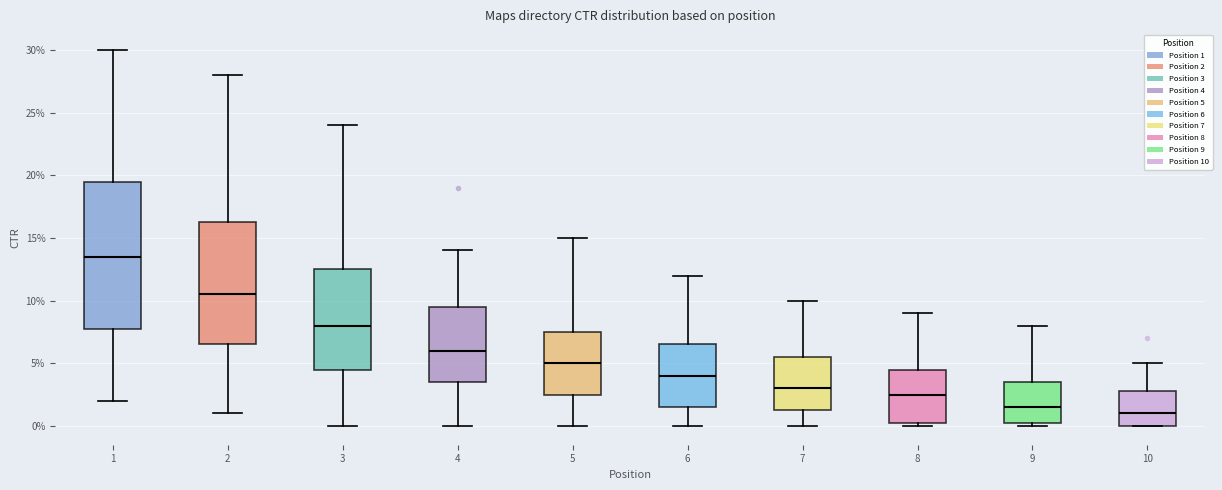

Where is the upper edge of the box at x = 10 on the y-axis? The values are not printed on the chart, so give them approximately, as read against the axis.

3.0